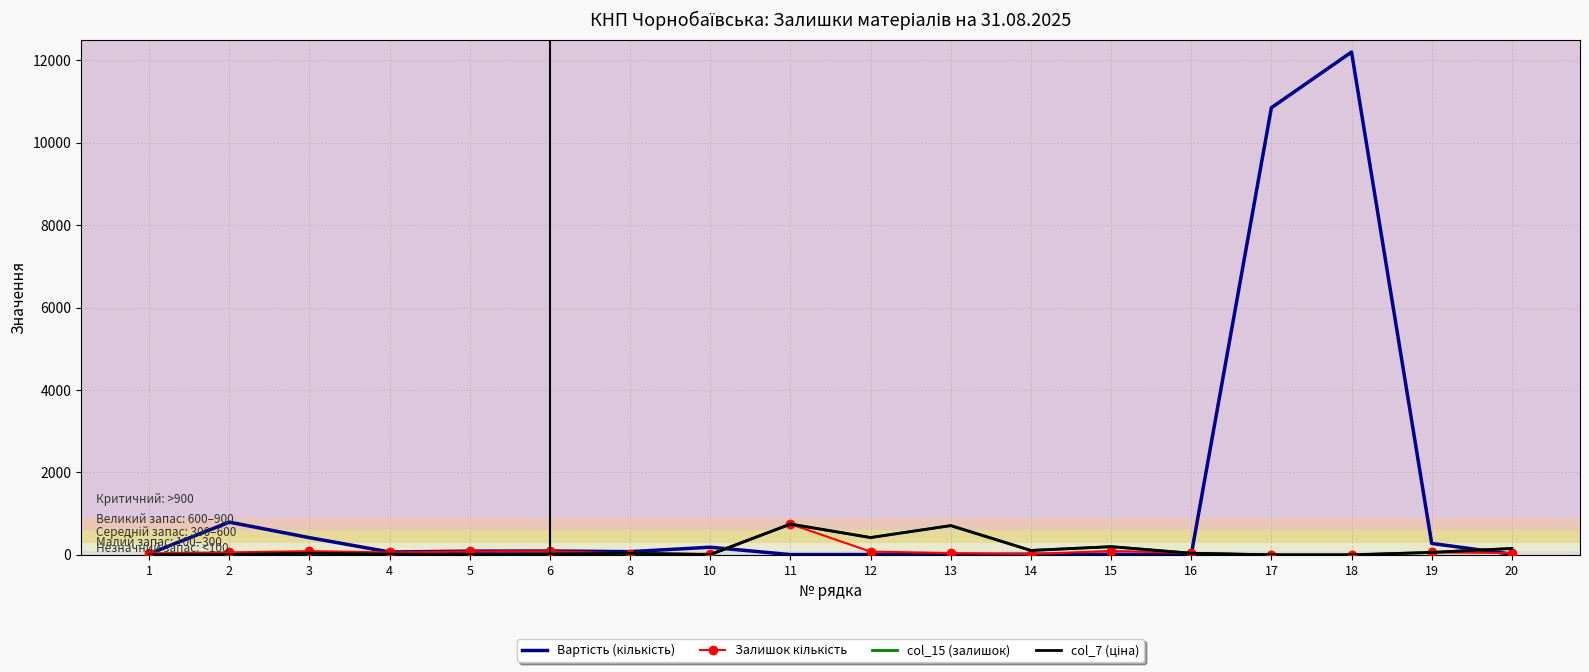

What is the sum of all Залишок кількість values?

1629